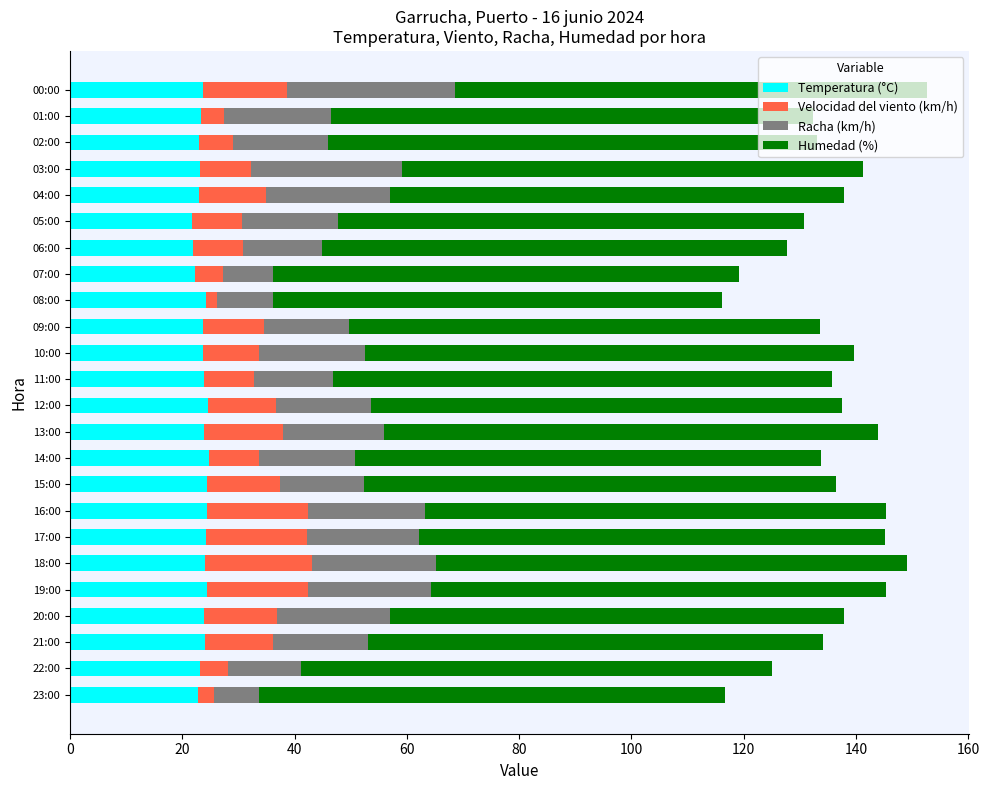

What is the maximum value for Temperatura (°C)?

24.7